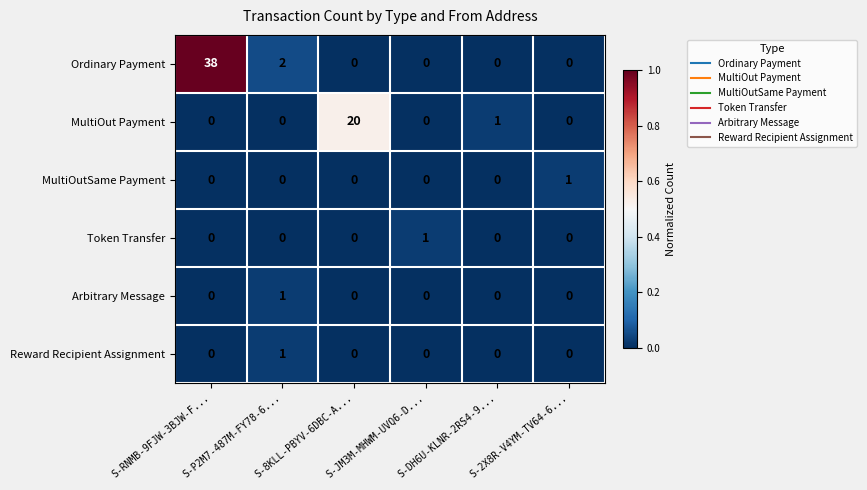

Which series changed the most between S-RNMB-9FJW-3BJW-F... and S-DH6U-KLNR-2RS4-9...?

Ordinary Payment